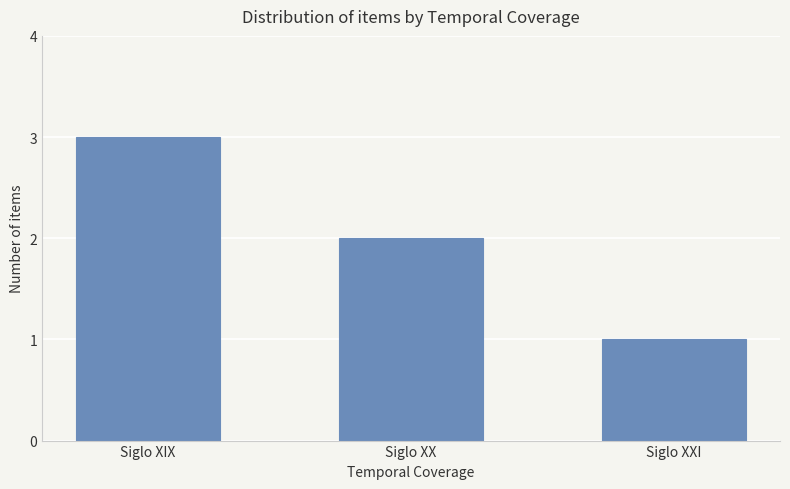

Rank the categories by value from highest to lowest.

Siglo XIX, Siglo XX, Siglo XXI